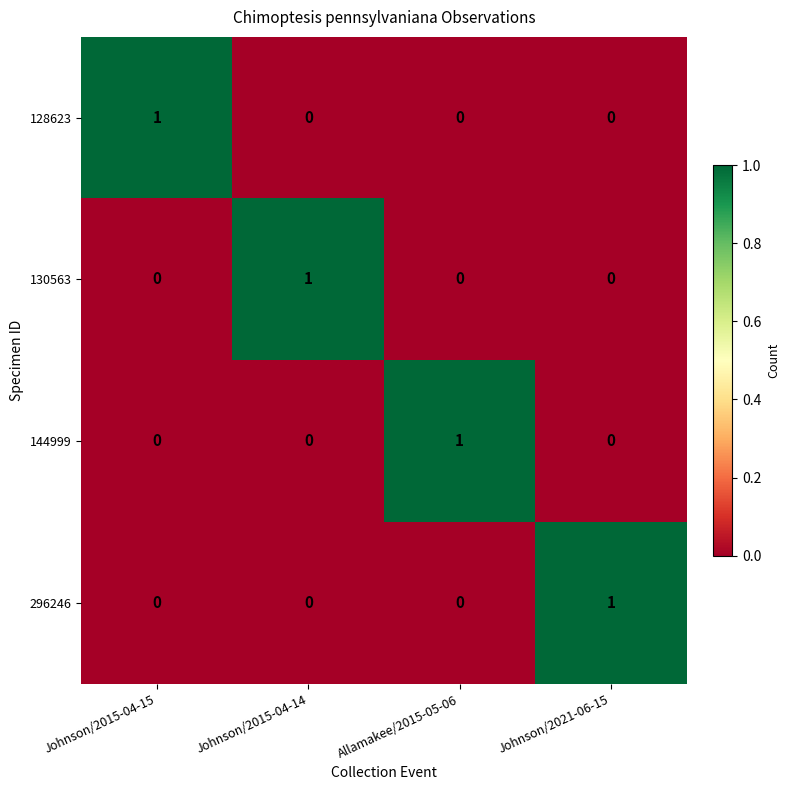

At how many categories does at least one series exceed 0?

4